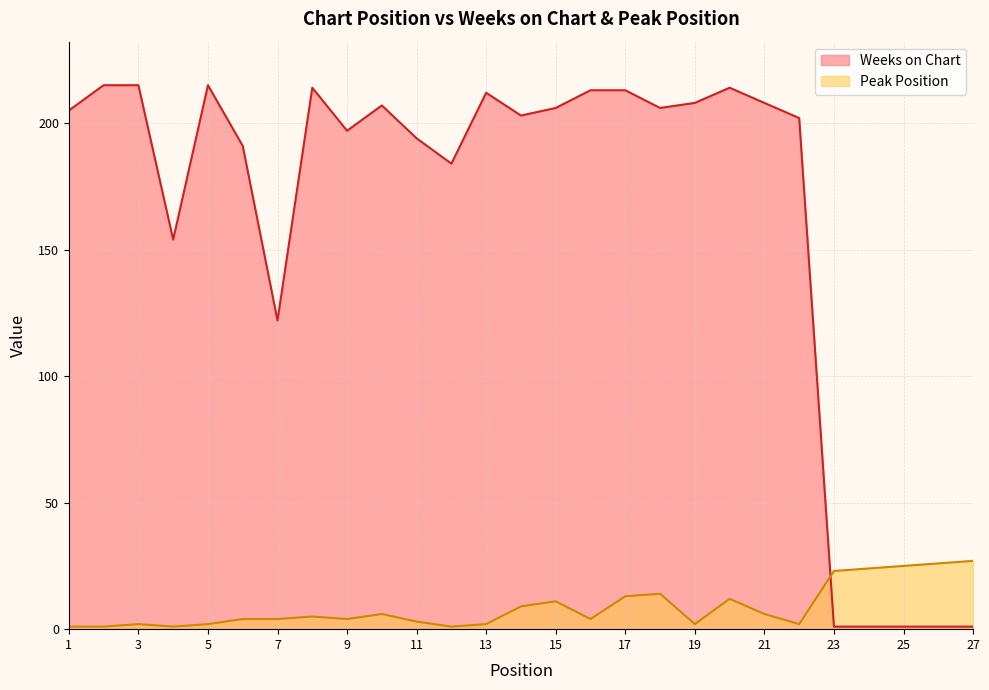

Reading right to left, transcribe all the data shown in this chart.

Weeks on Chart: 27=1	26=1	25=1	24=1	23=1	22=202	21=208	20=214	19=208	18=206	17=213	16=213	15=206	14=203	13=212	12=184	11=194	10=207	9=197	8=214	7=122	6=191	5=215	4=154	3=215	2=215	1=205
Peak Position: 27=27	26=26	25=25	24=24	23=23	22=2	21=6	20=12	19=2	18=14	17=13	16=4	15=11	14=9	13=2	12=1	11=3	10=6	9=4	8=5	7=4	6=4	5=2	4=1	3=2	2=1	1=1